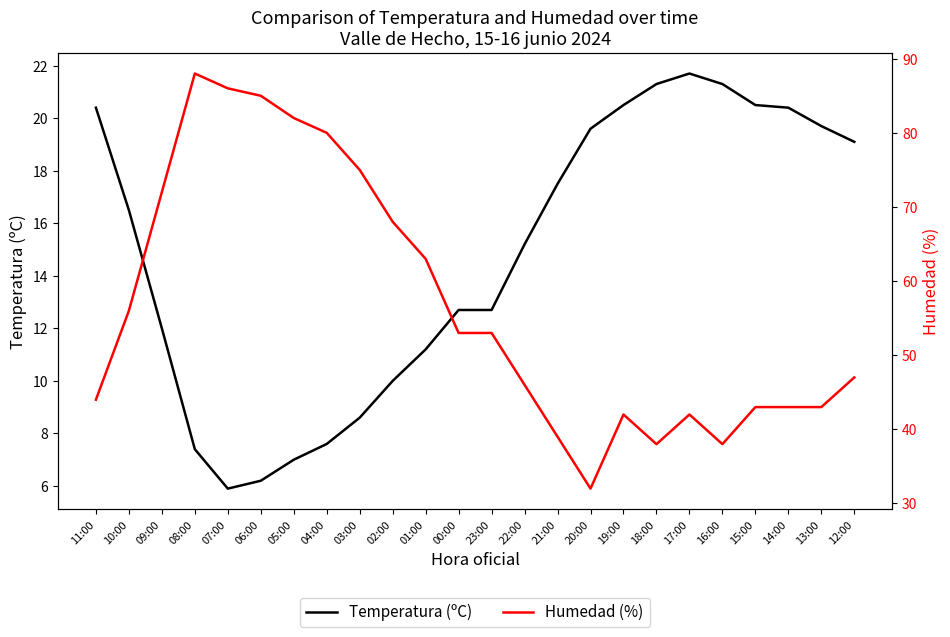

Which series has the widest spread of values?

Humedad (%)